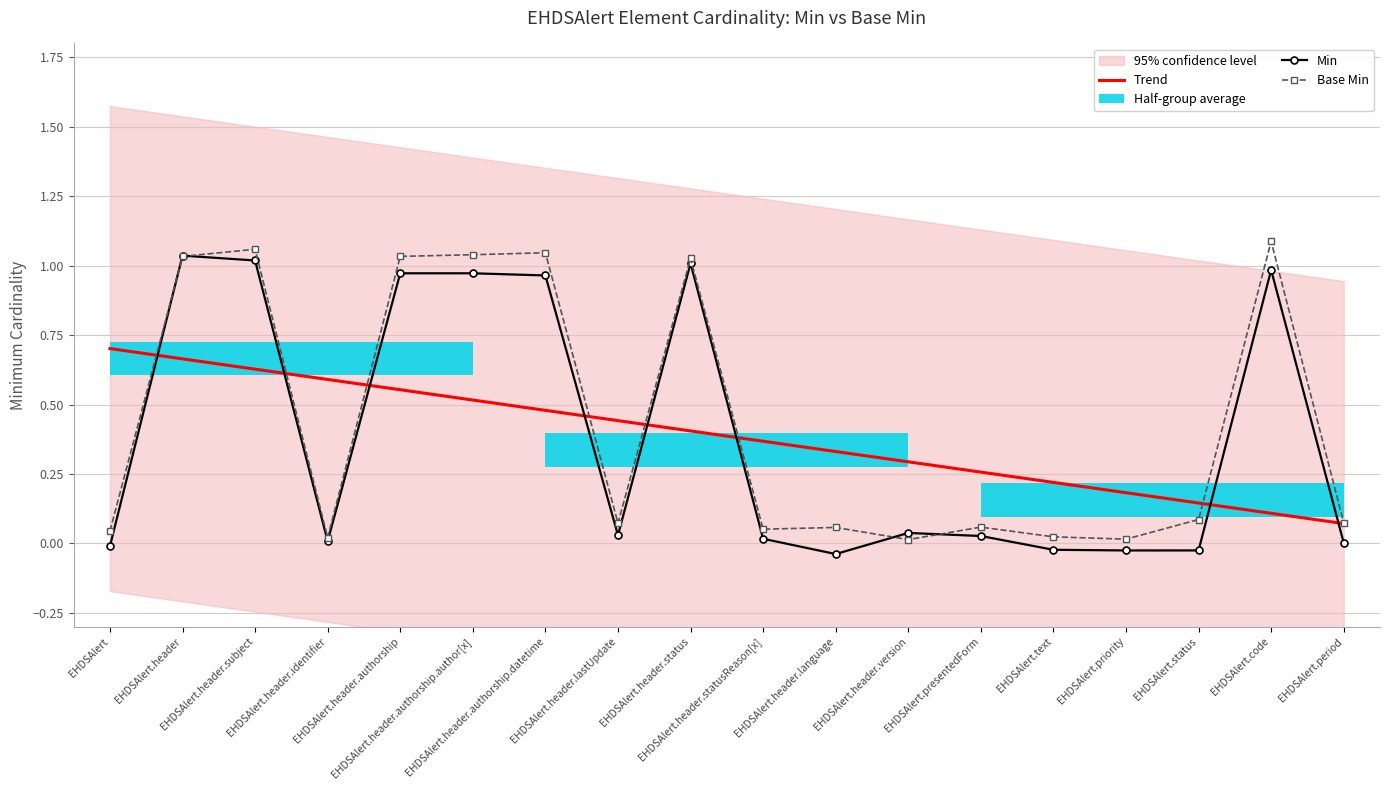

The Trend series shows 0.2 at EHDSAlert.code. True or false?

False